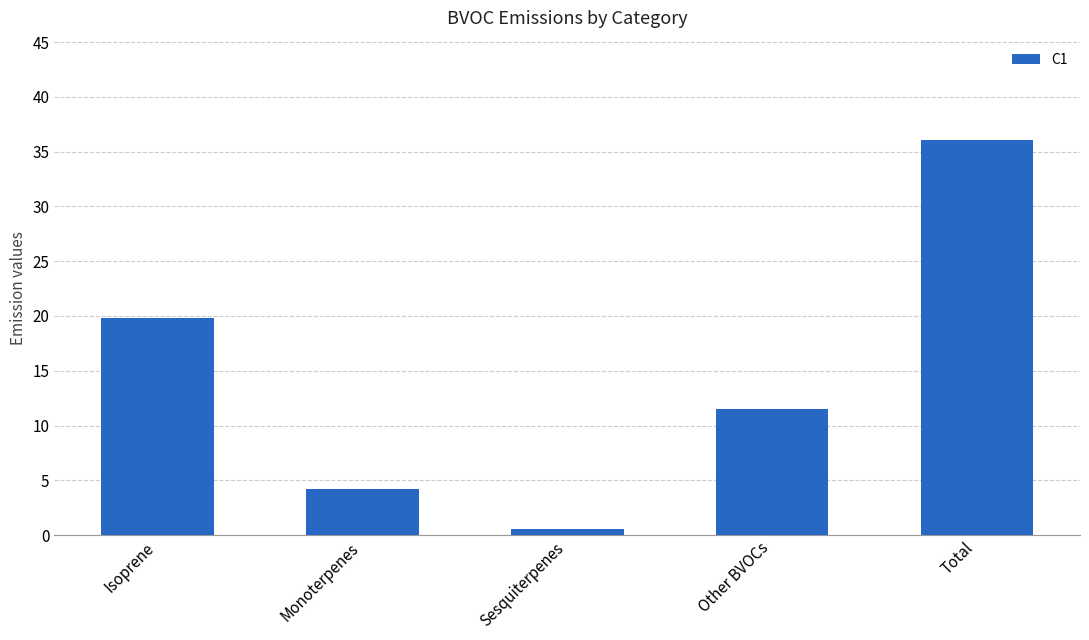

At which label is the value closest to 18?

Isoprene